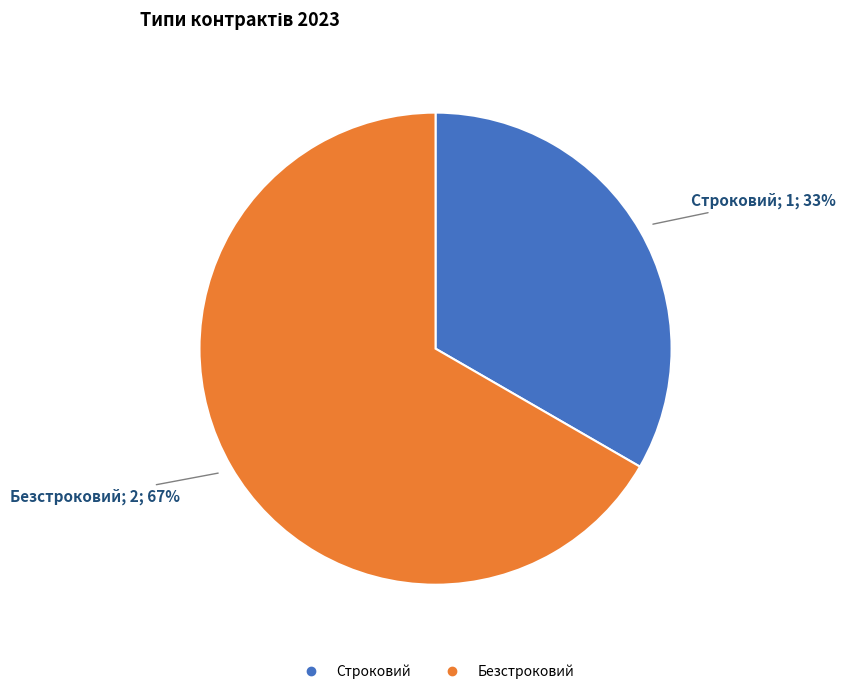

What percentage is the Строковий slice, to the nearest percent?

33%